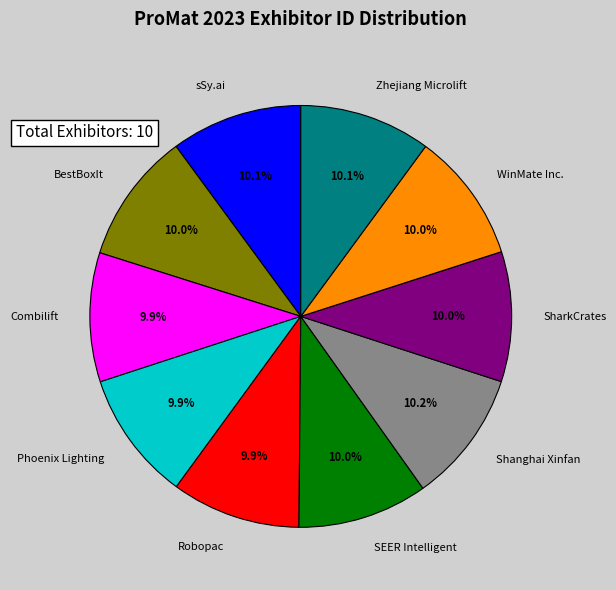

What is the ratio of the value at Phoenix Lighting to the value at SharkCrates?

1.0